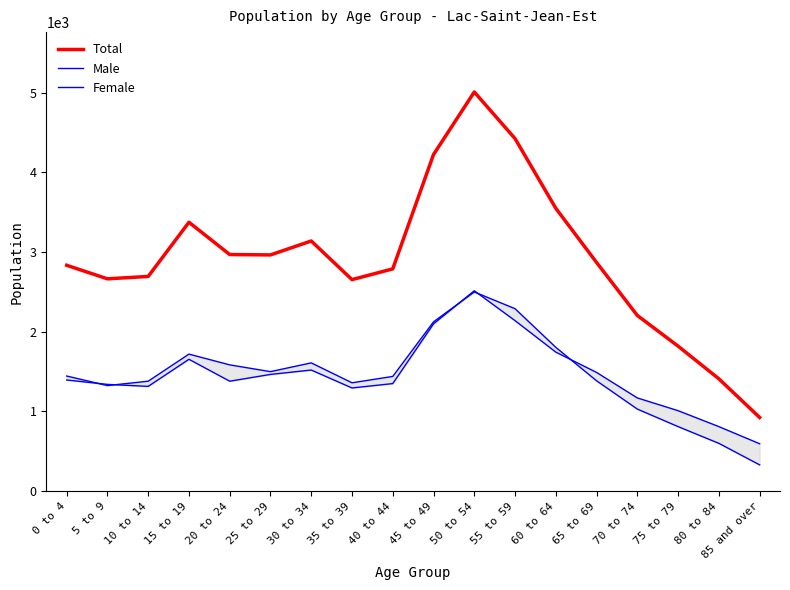

At which category is the sum across all series the highest?

50 to 54